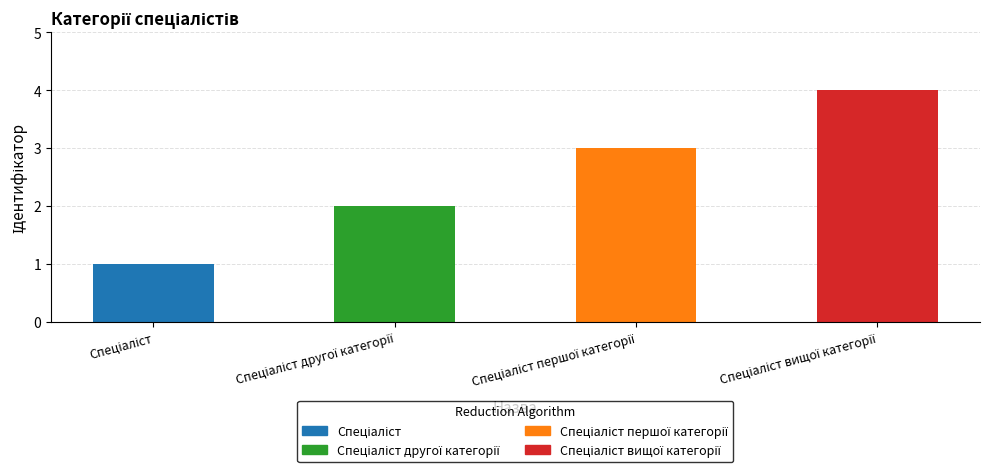

What is the sum of all values?

10